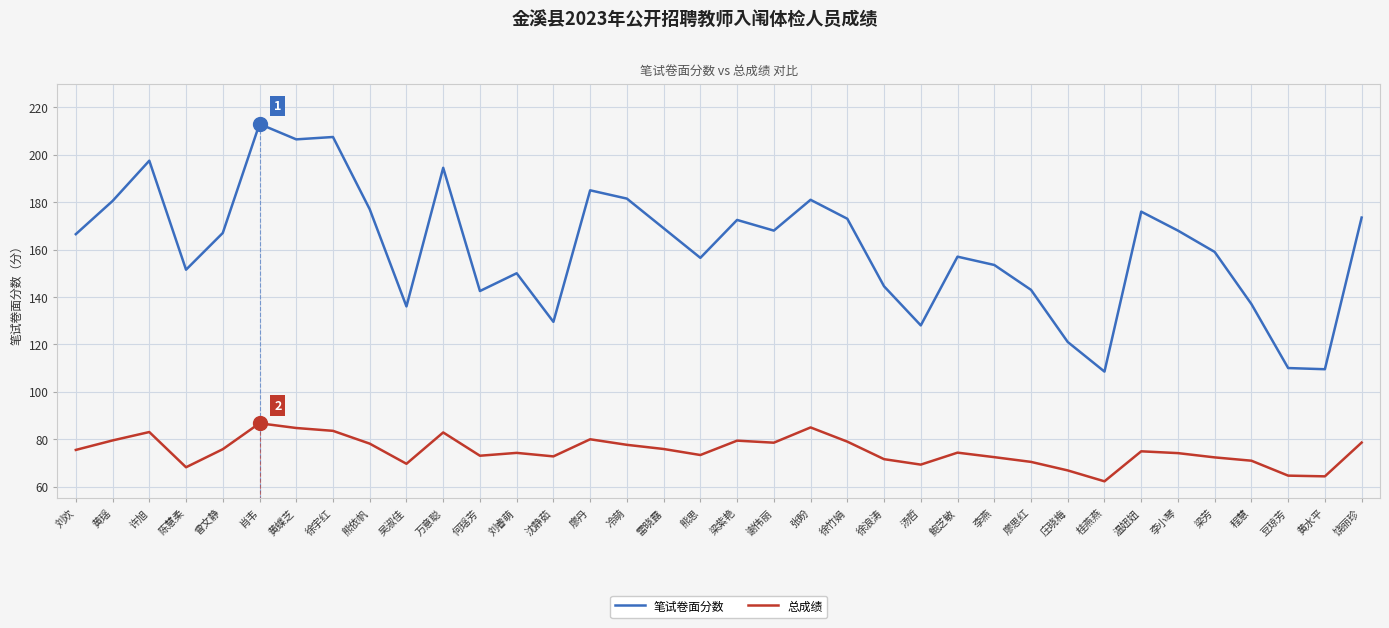

What is the difference between the highest and lowest values at 李小琴?

93.9